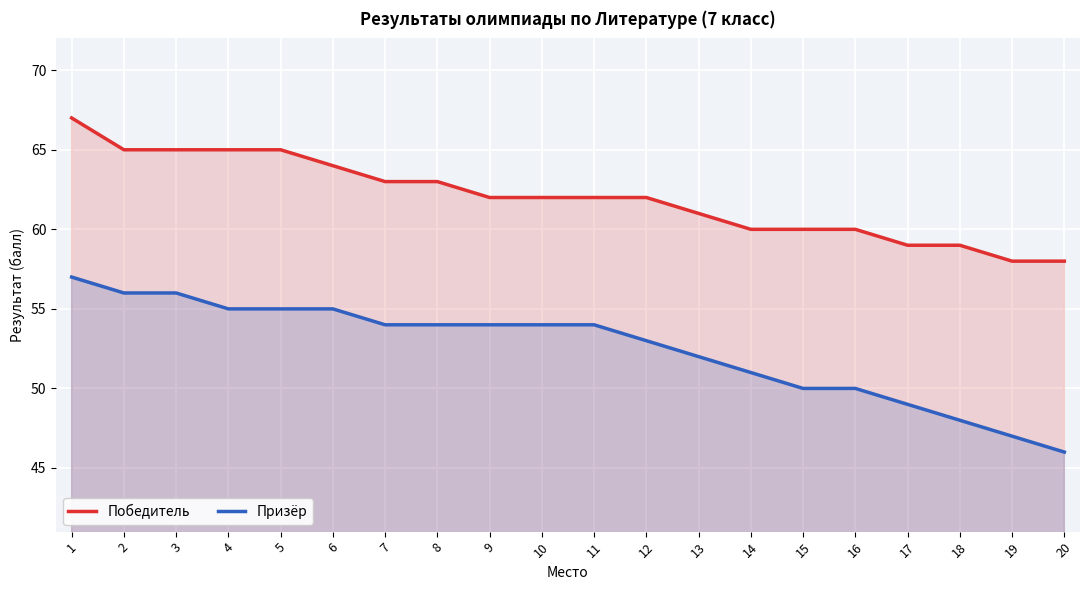

Is it true that Победитель equals 36 at 19?

False